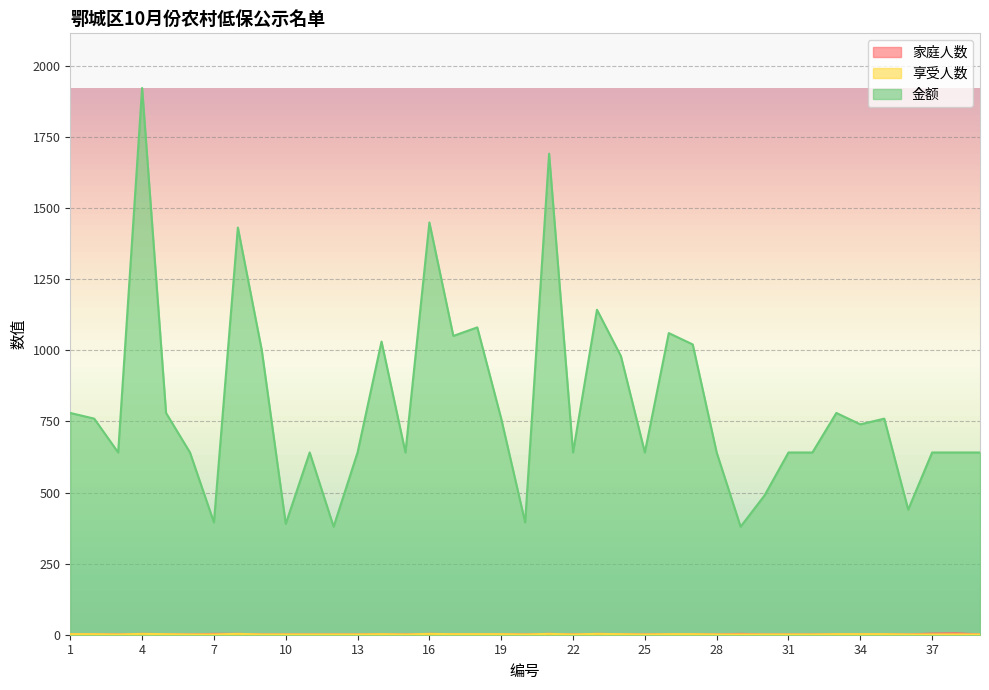

What is the average value of the 享受人数 series?

2